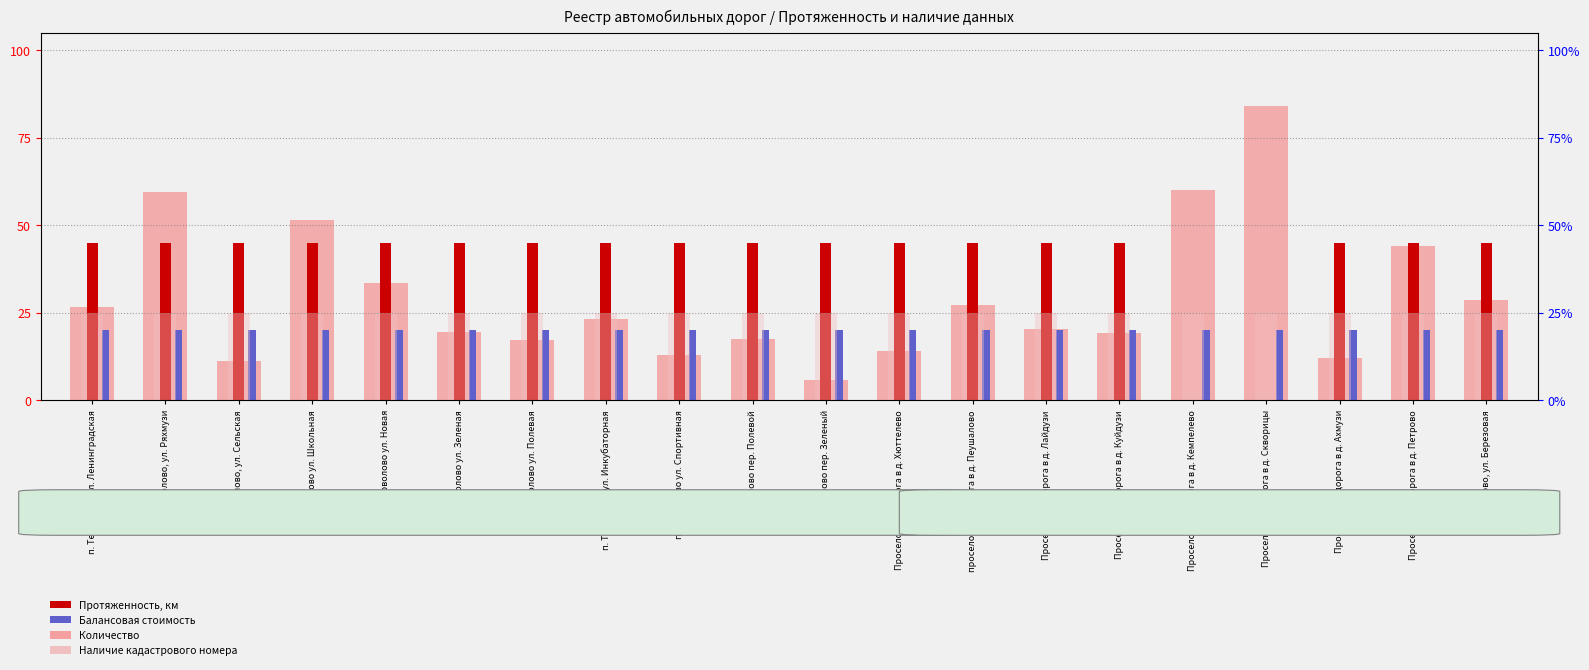

What is the label of the 20th bar from the right?

п. Терволово ул. Ленинградская